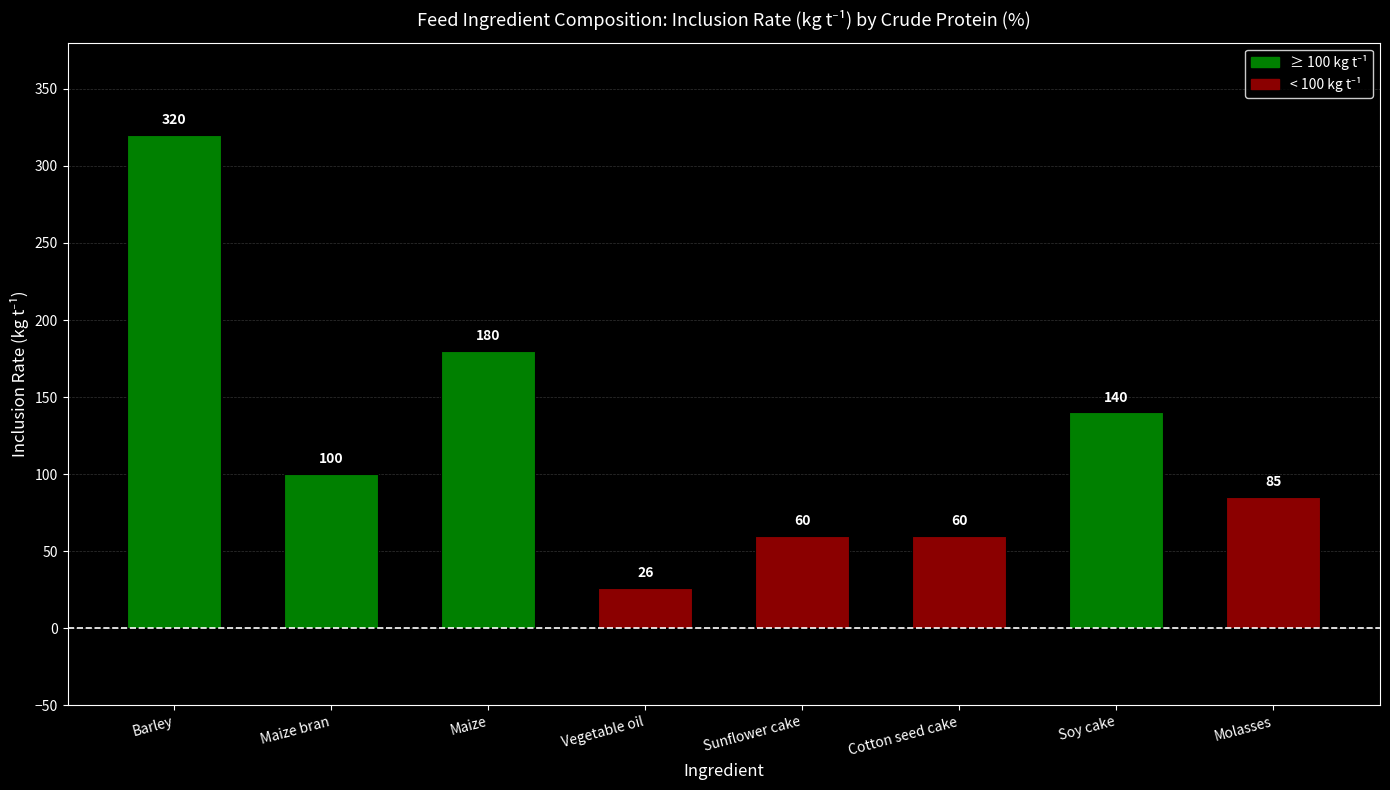

What is the change in value from Maize bran to Soy cake?

+40